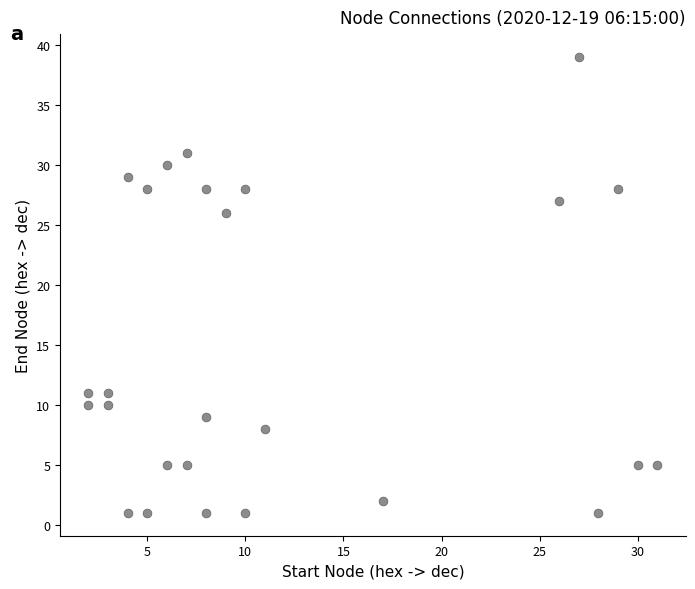

What Y value in the scatter plot is closest to 20?

26